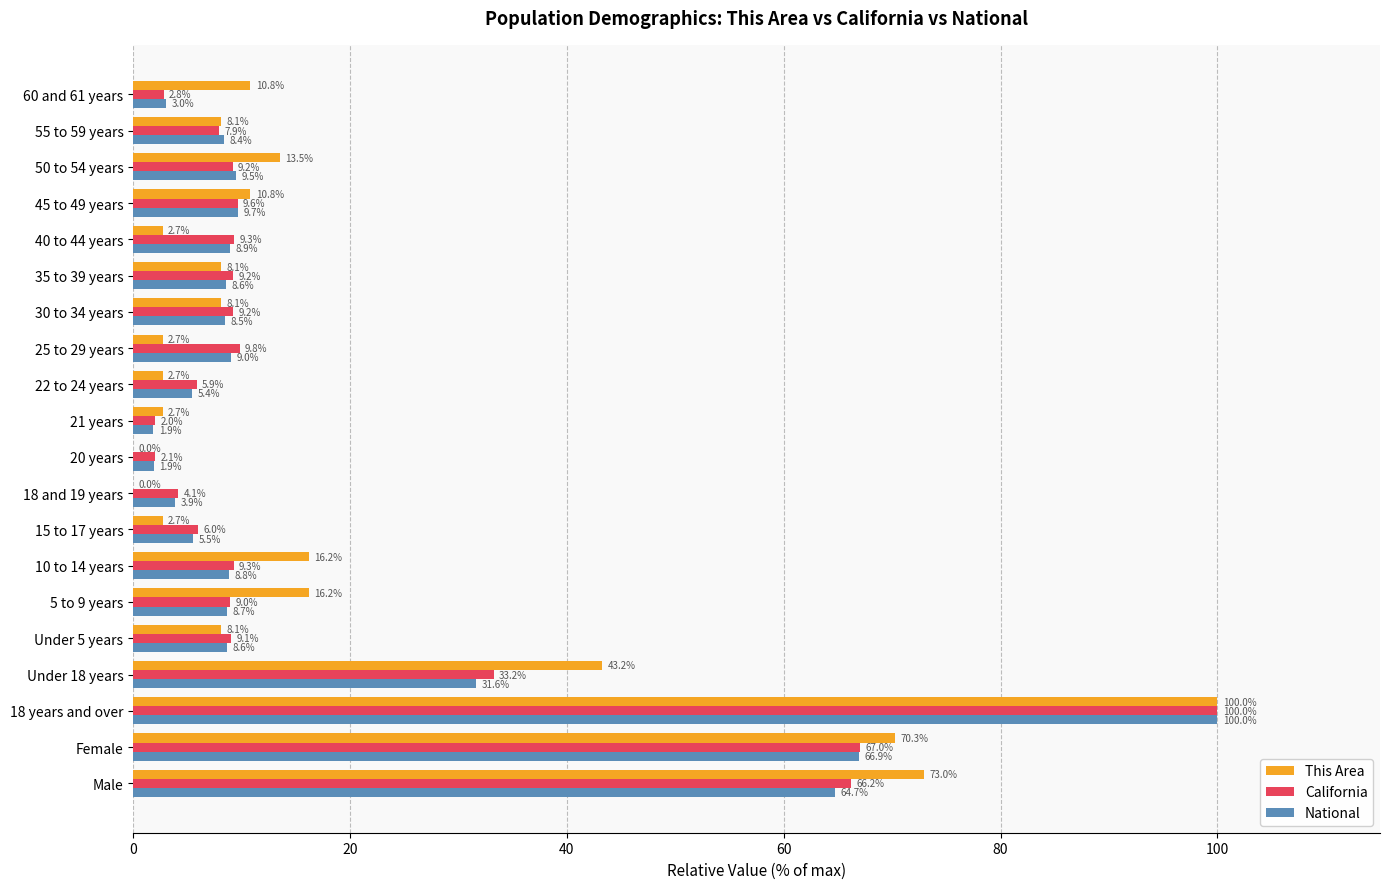

At which label is National closest to 50?

Male